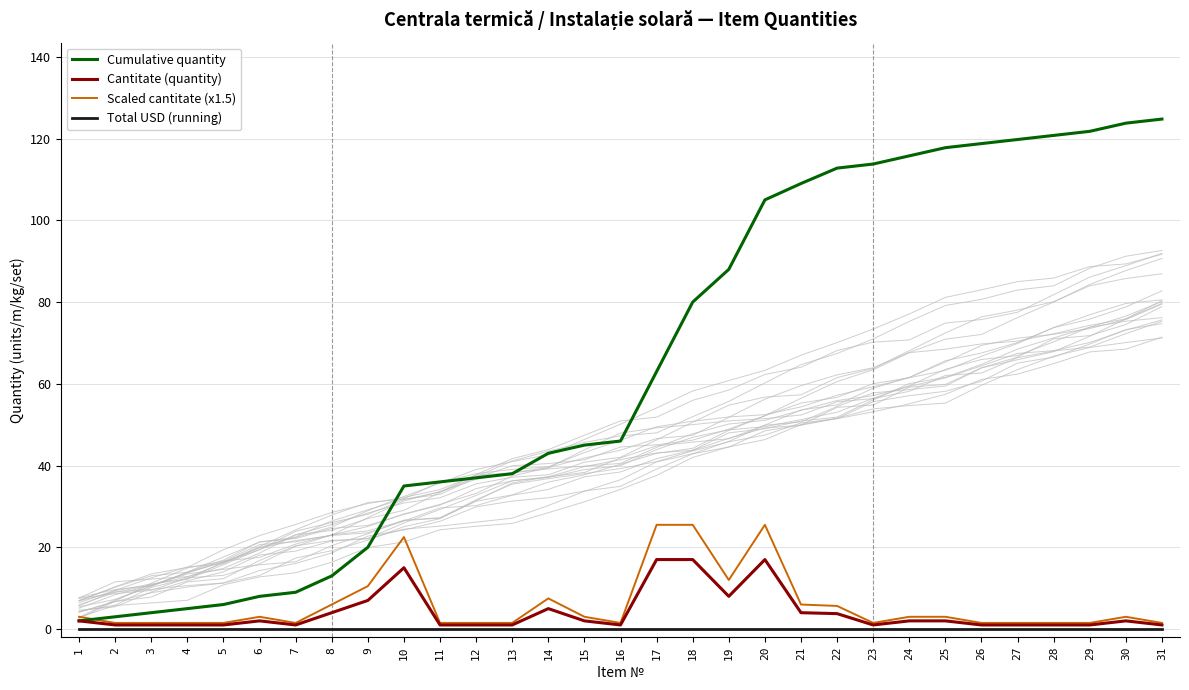

Rank the series at 24 from lowest to highest value.

Total USD (running), Cantitate (quantity), Scaled cantitate (x1.5), Cumulative quantity